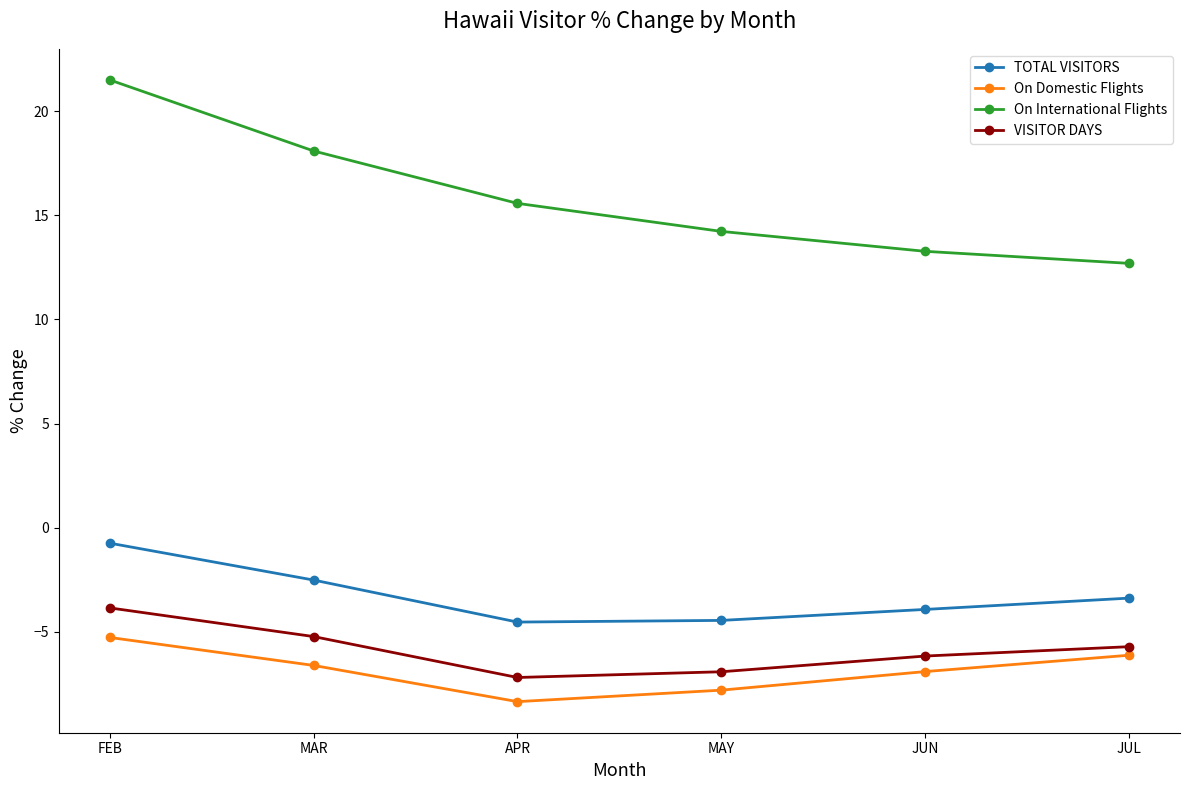

How many data points in TOTAL VISITORS are above -3?

2